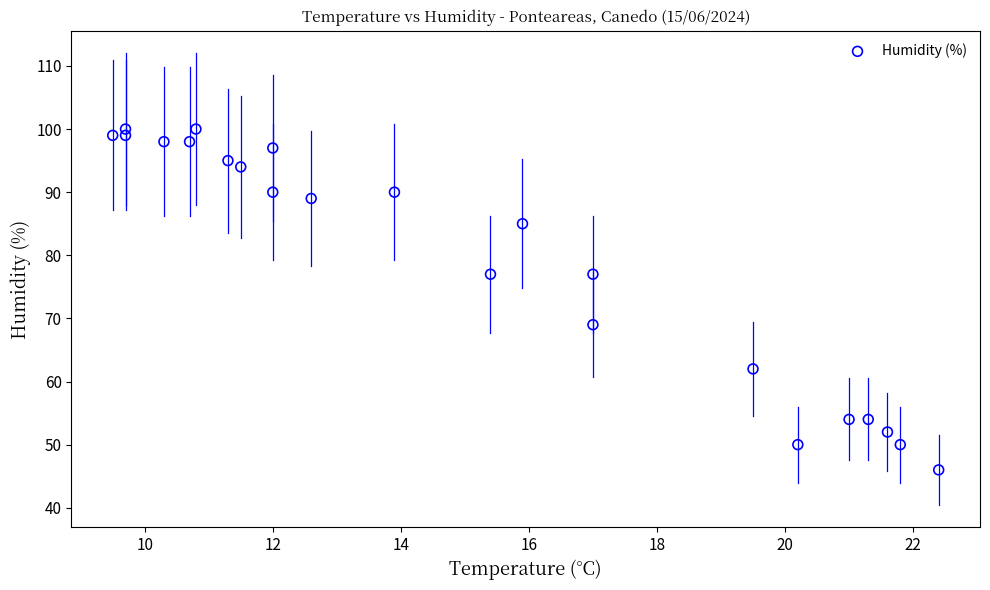

What is the range of Y values (max minus min)?

54